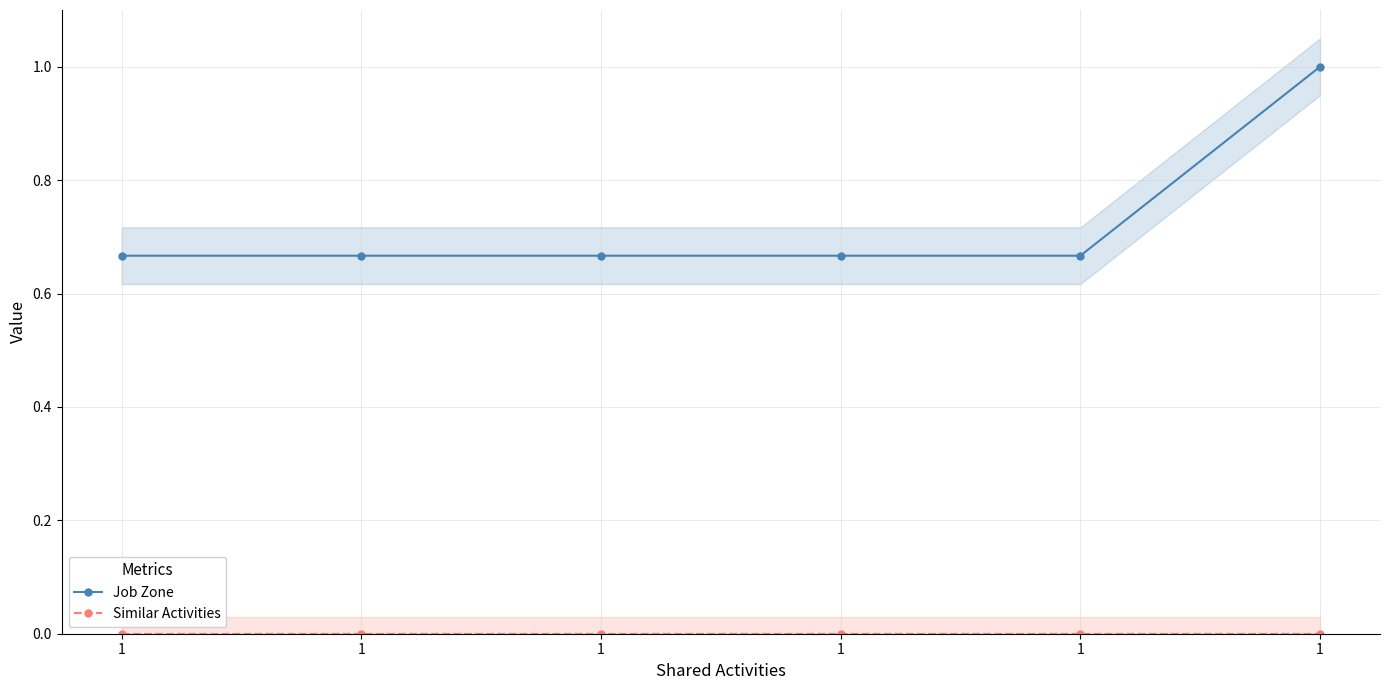

Is it true that Job Zone equals 0.7 at 1?

True